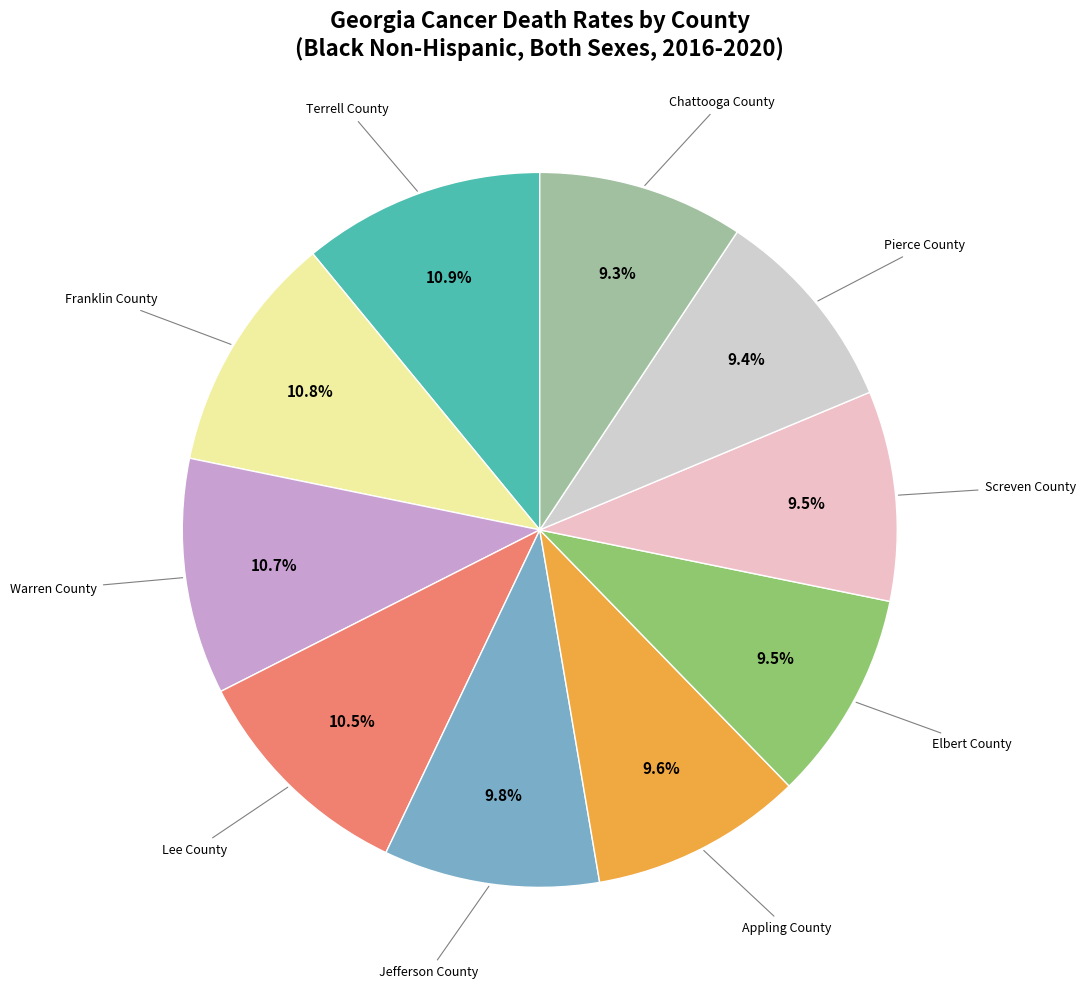

Count the number of slices in the pie.

10